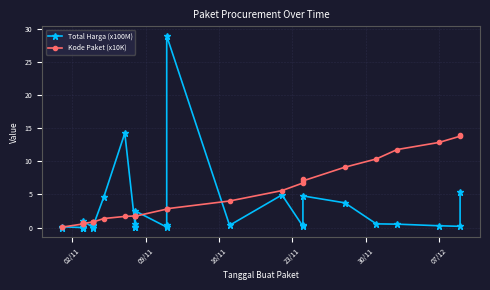

What is the sum of all Total Harga (x100M) values?

75.2